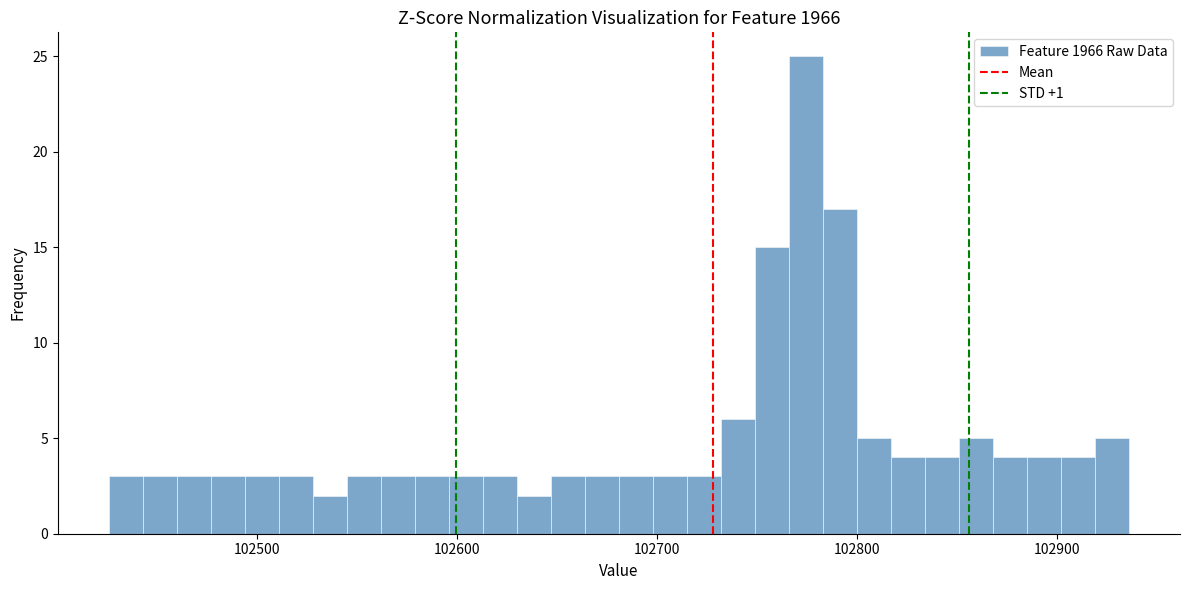

Around what value on the x-axis is the tallest bar? Give the approximate position of its centre, as read against the axis.

102770